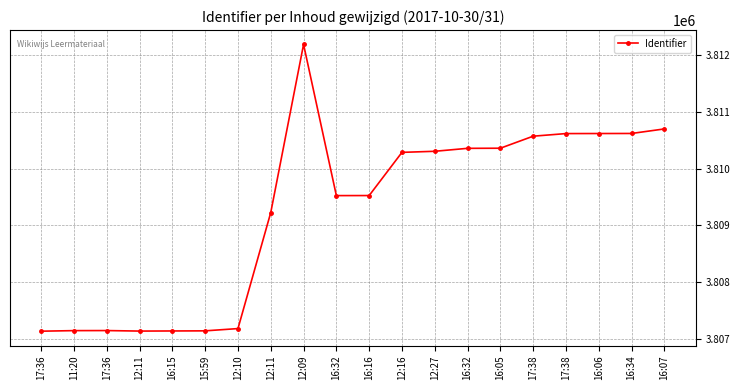

How many points are higher than both their immediate neighbors (excluding endpoints)?

2